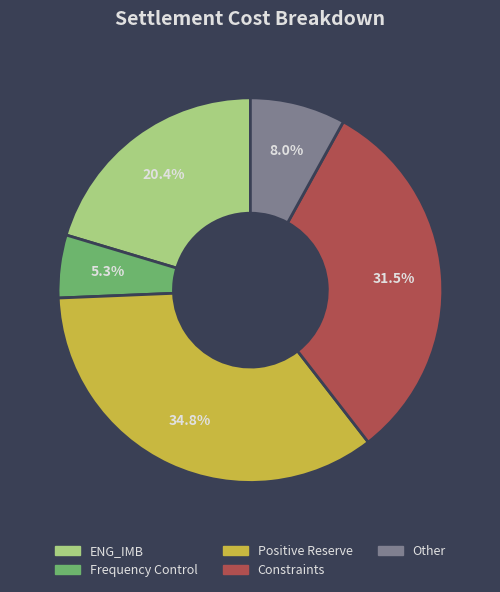

Rank the categories by value from lowest to highest.

Frequency Control, Other, ENG_IMB, Constraints, Positive Reserve